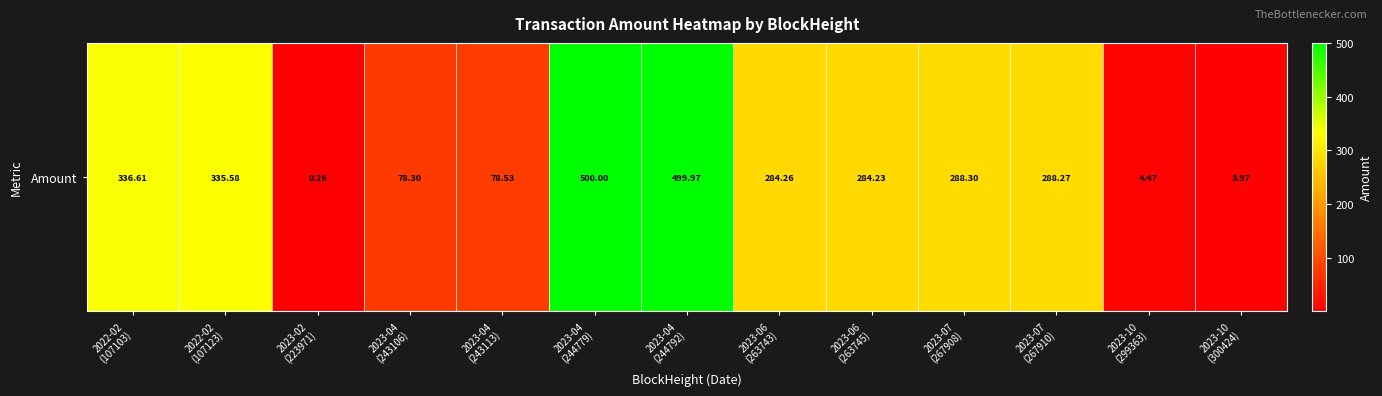

Reading left to right, transcribe all the data shown in this chart.

336.6	335.6	0.3	78.3	78.5	500.0	500.0	284.3	284.2	288.3	288.3	4.5	4.0